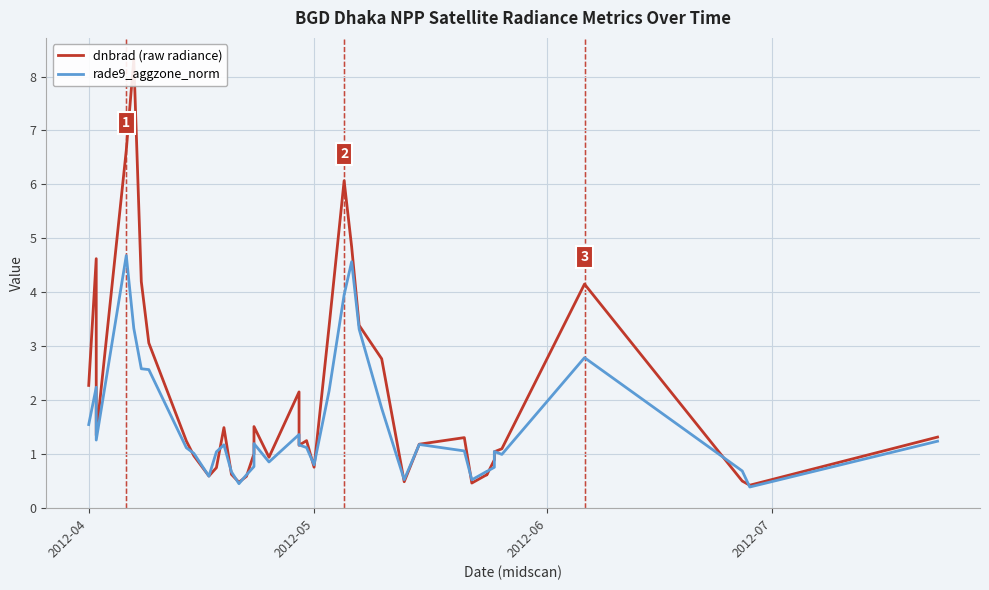

What are all the series names shown in the legend?

dnbrad (raw radiance), rade9_aggzone_norm